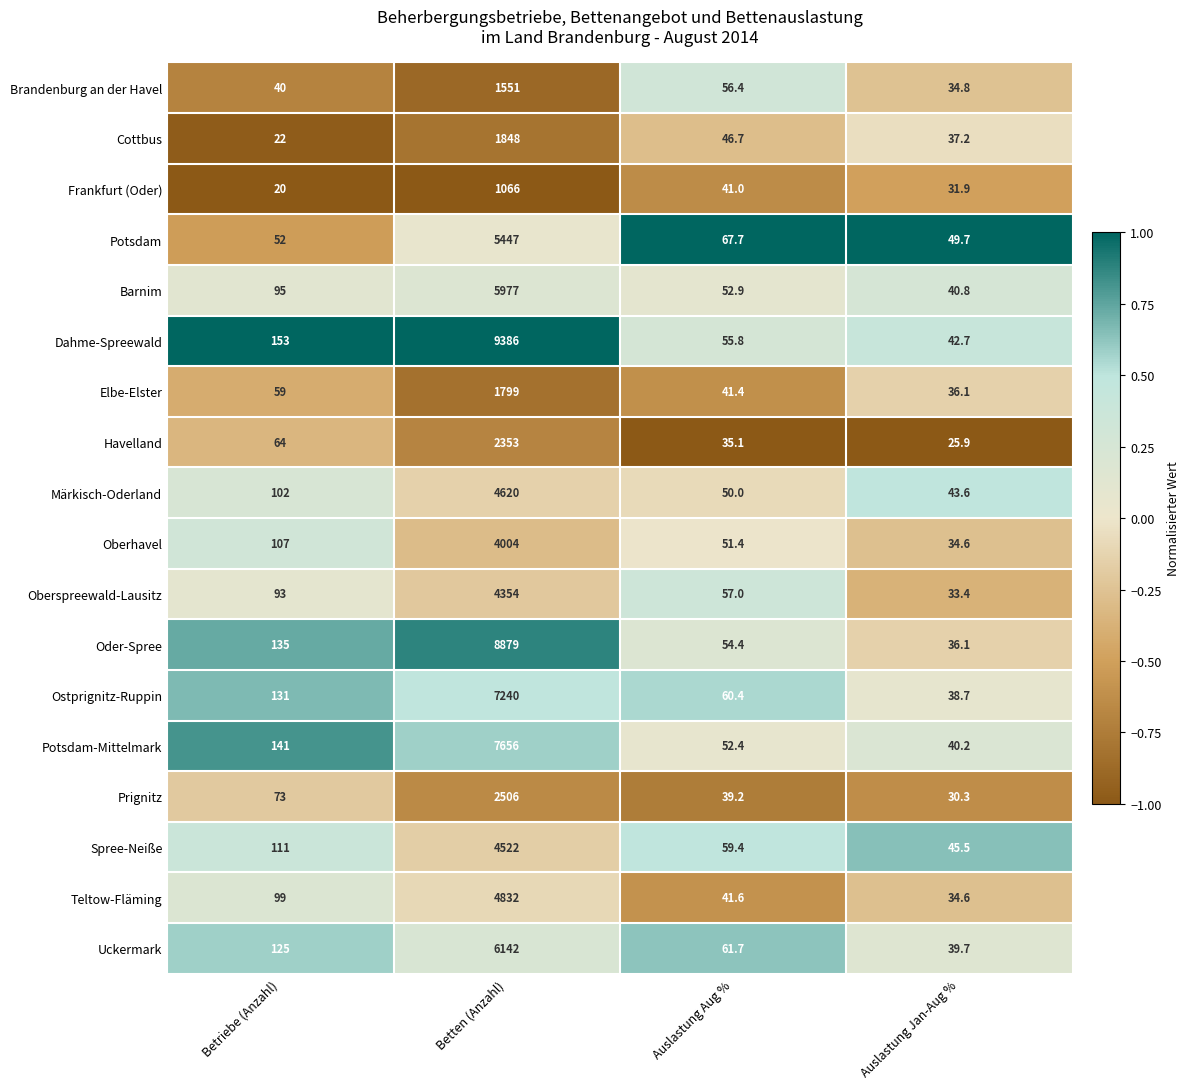

The Uckermark series shows 39.7 at Auslastung Jan-Aug %. True or false?

True